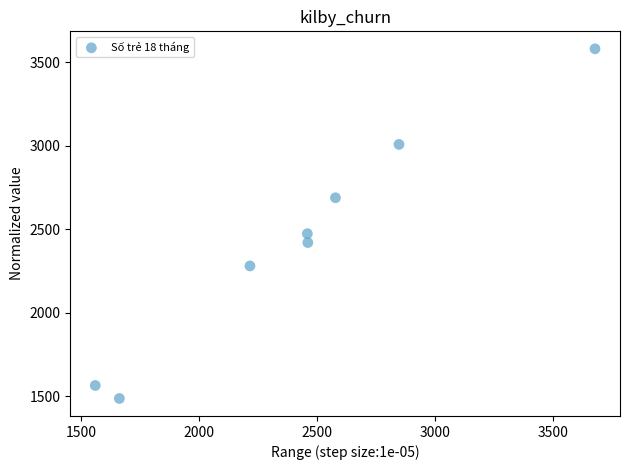

What is the range of Y values (max minus min)?

2092